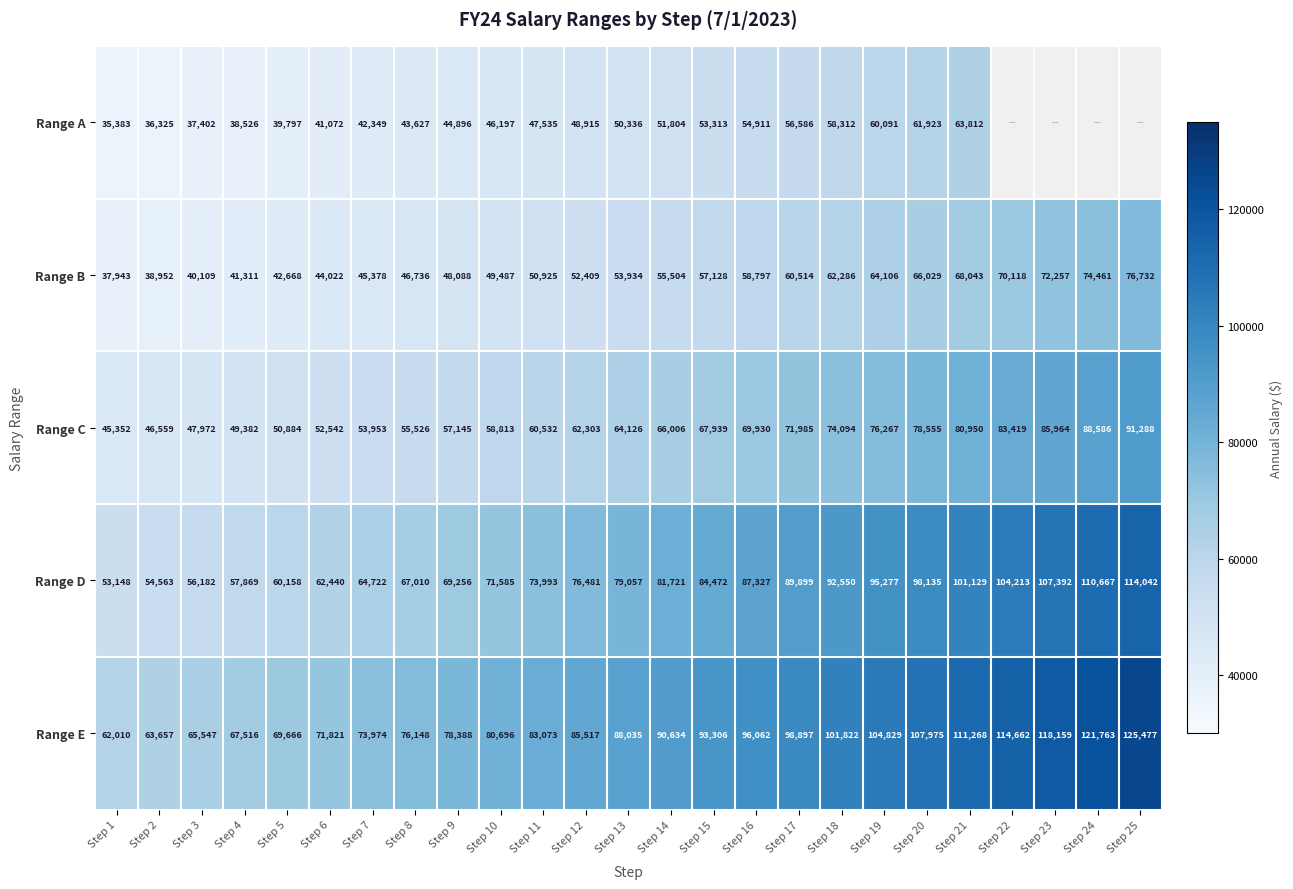

How many distinct data groups are displayed?

5